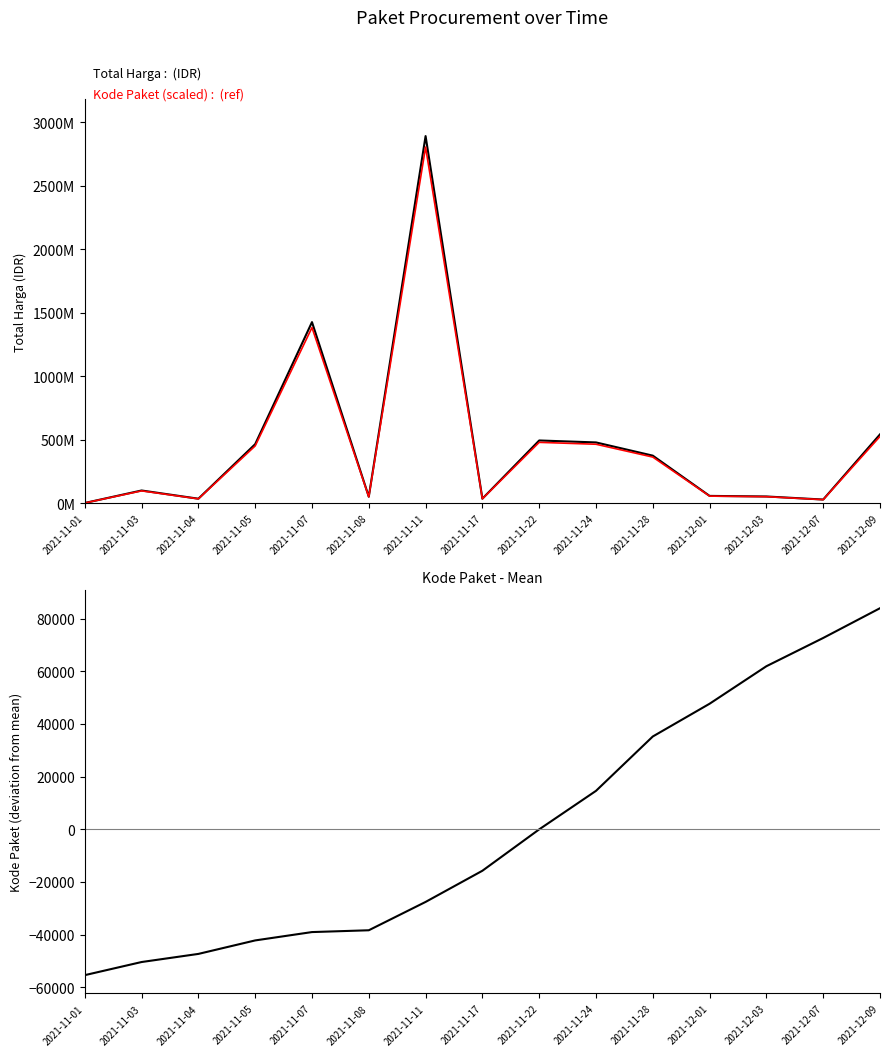

Which series changed the most between 2021-11-01 and 2021-11-28?

Total Harga